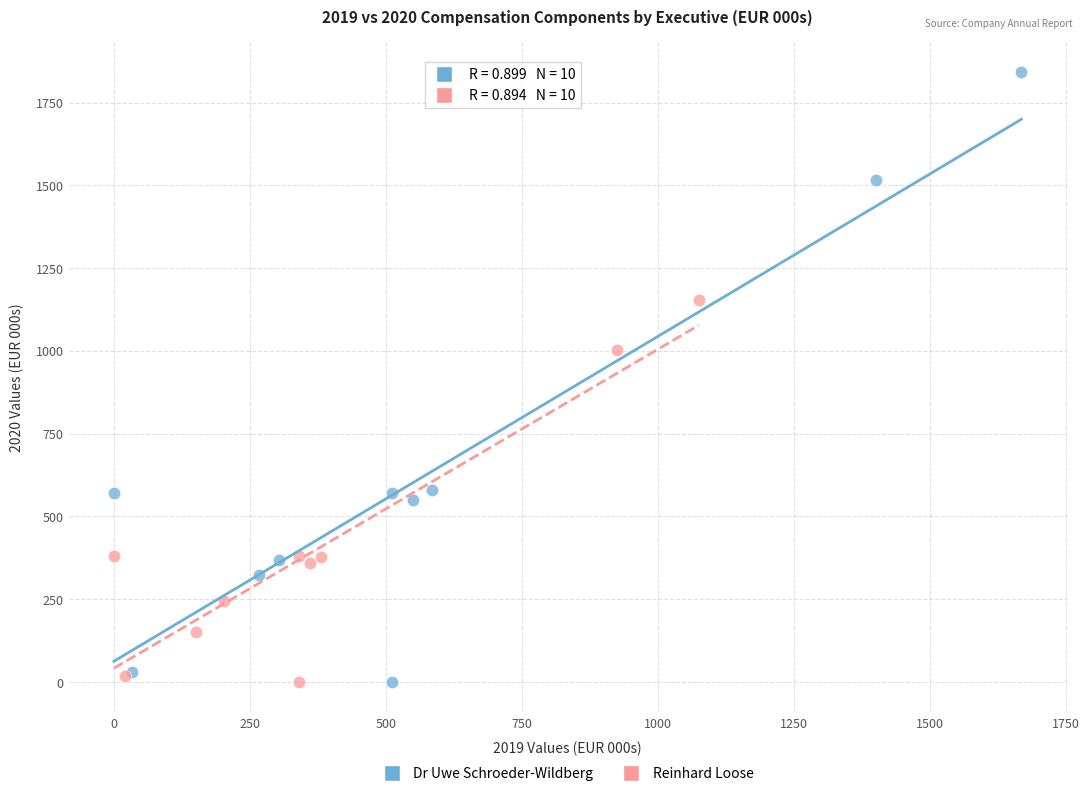

Which series contains the highest Y value?

Dr Uwe Schroeder-Wildberg